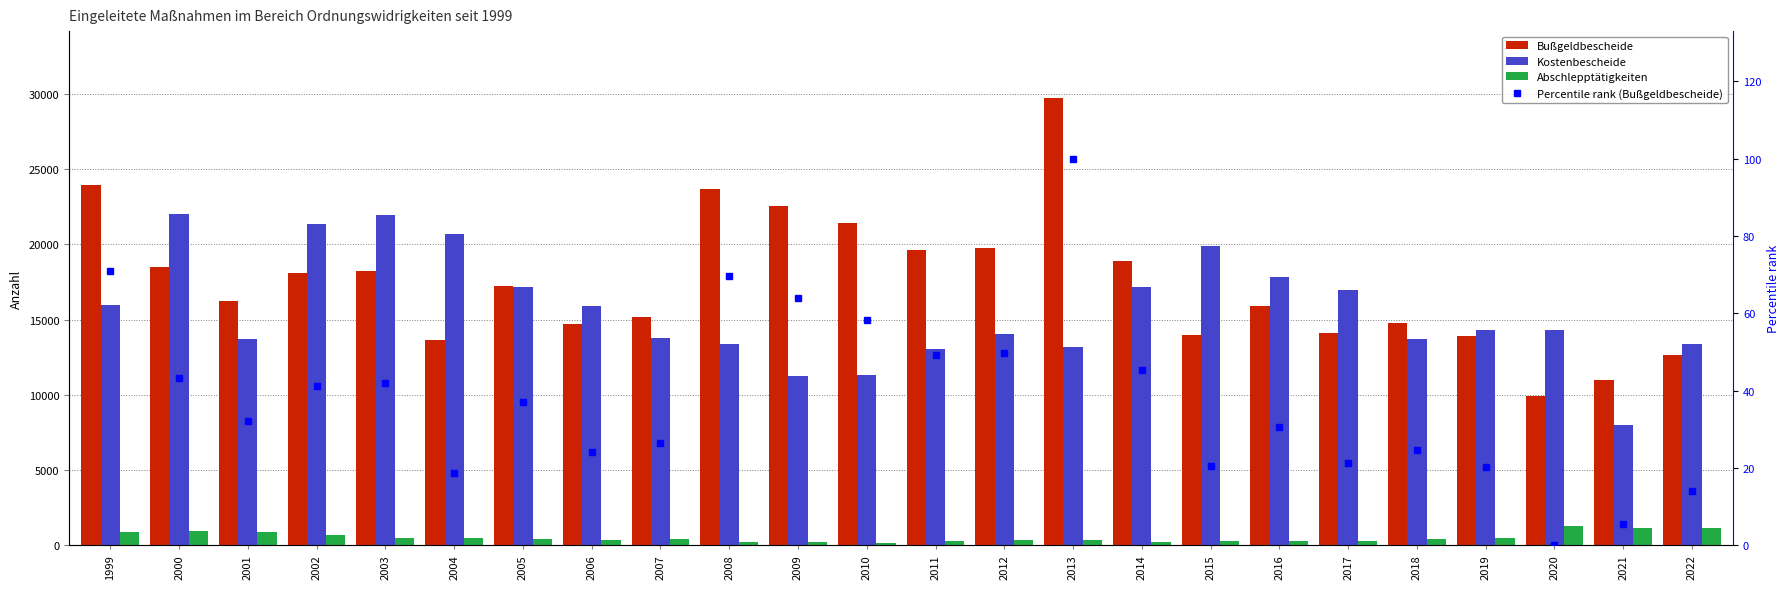

The Bußgeldbescheide series shows 14683.0 at 2006. True or false?

True